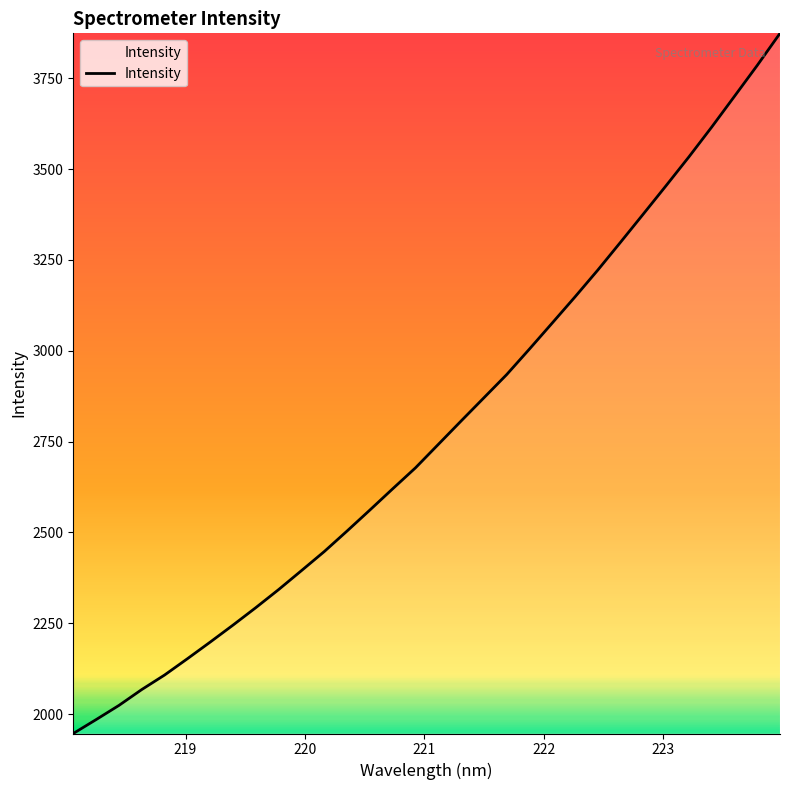

What is the greatest value displayed?

3873.6